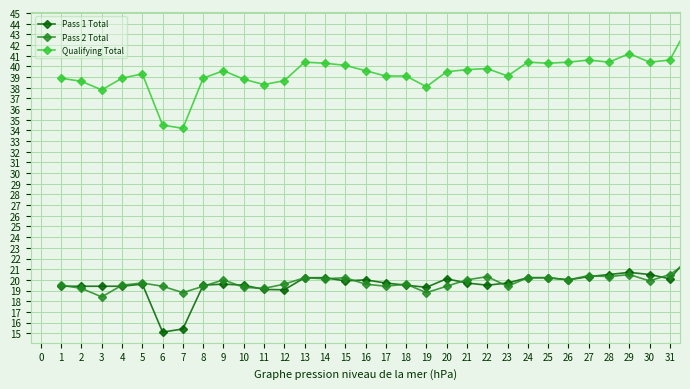

How many series are shown in this chart?

3